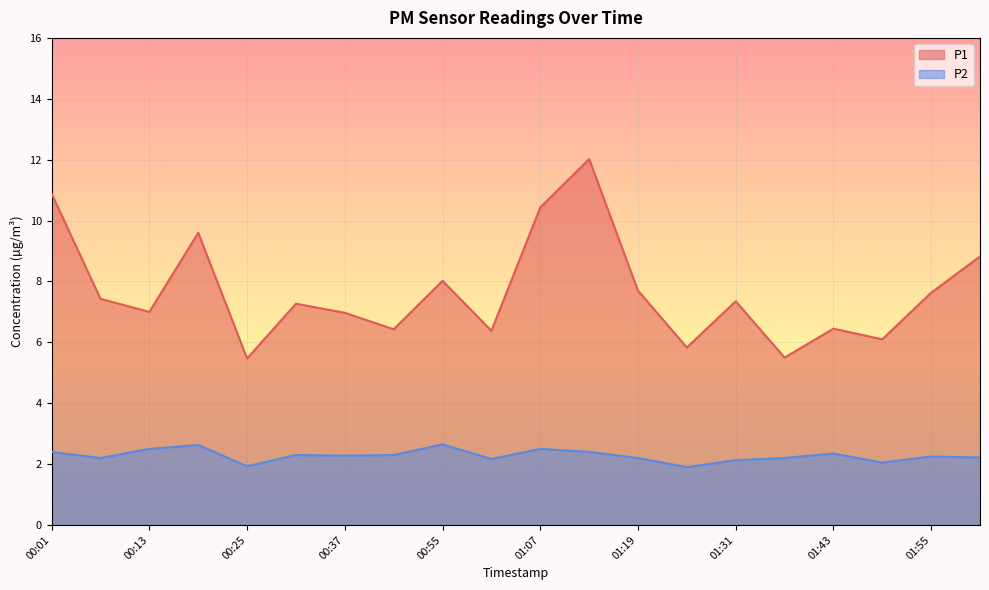

Where is P1 nearest to the value 8?

00:55